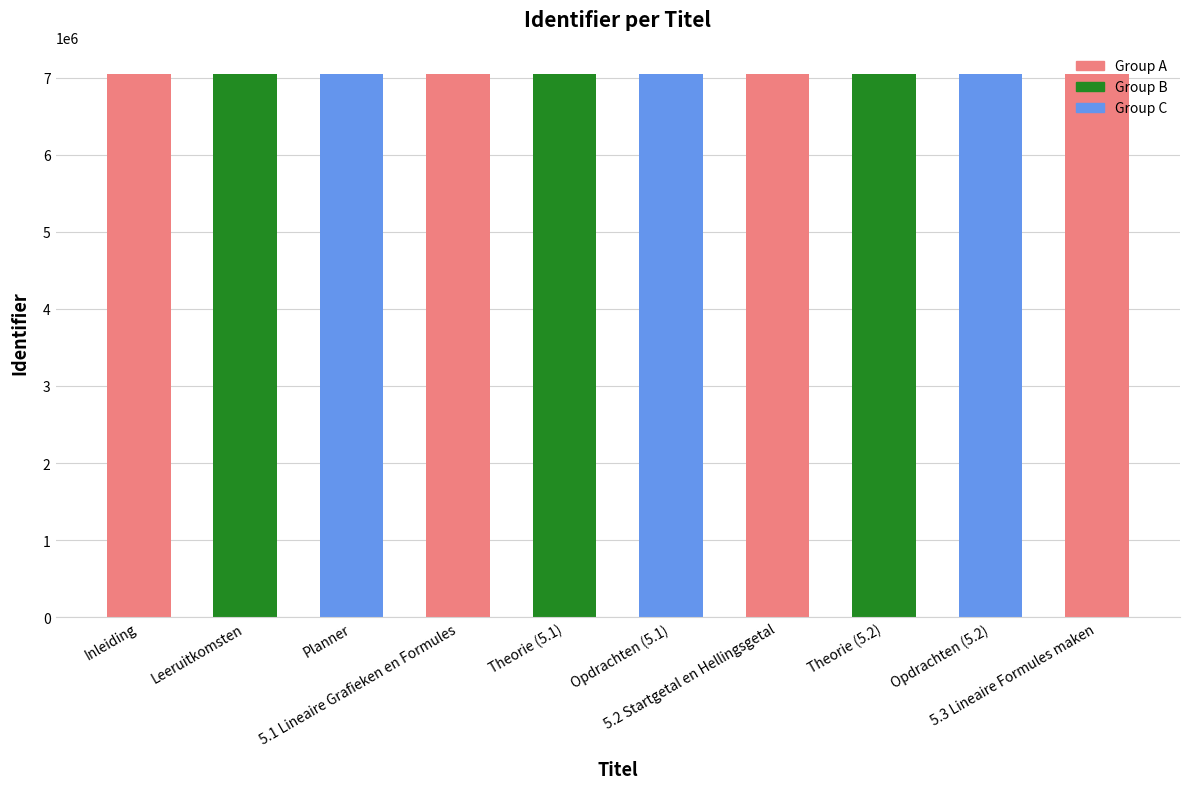

What is the value of the 7th bar from the left?

7047117